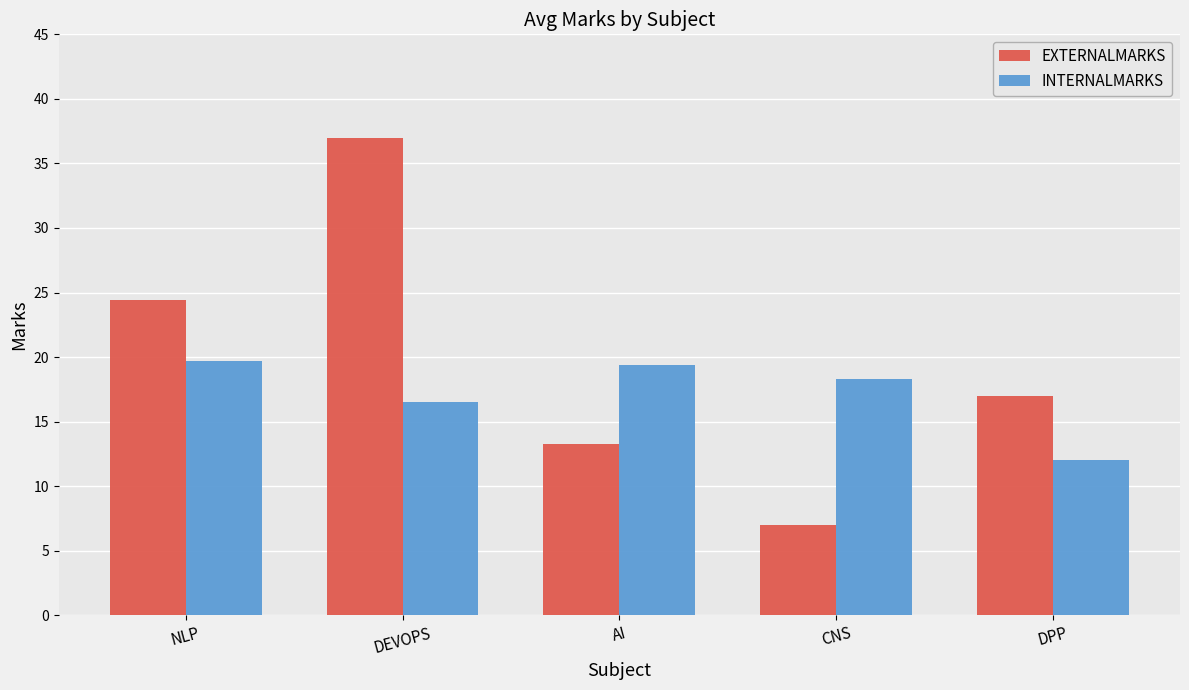

Reading right to left, transcribe all the data shown in this chart.

EXTERNALMARKS: 17.0	7.0	13.3	37.0	24.4
INTERNALMARKS: 12.0	18.3	19.4	16.5	19.7